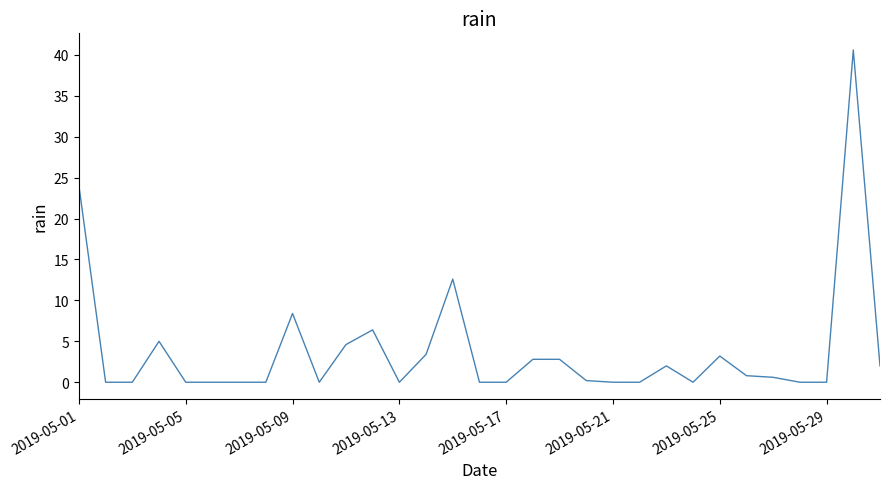

What is the maximum value shown in the chart?

40.6